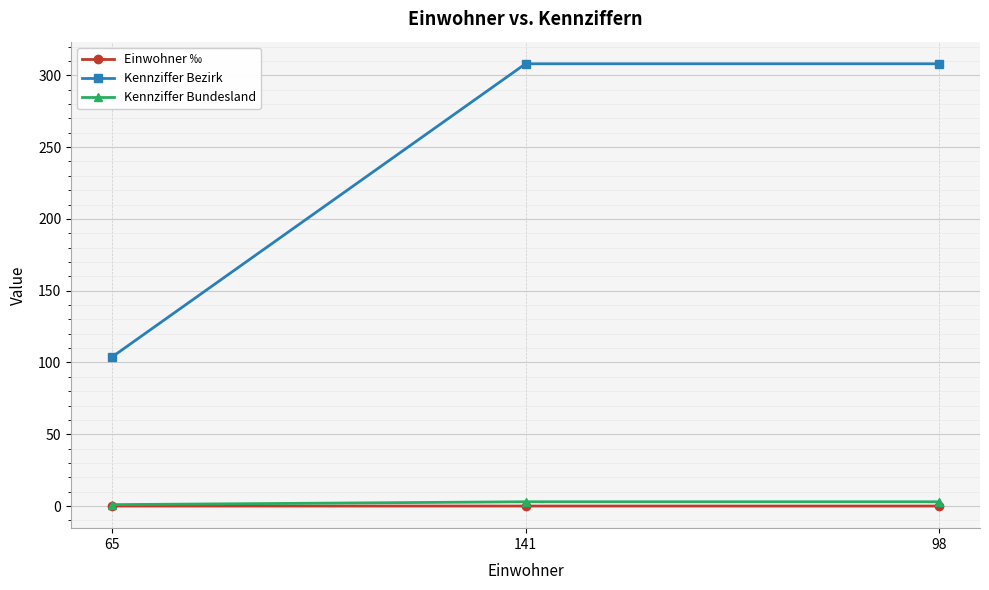

What is the difference between the maximum and minimum values in the Kennziffer Bundesland series?

2.0